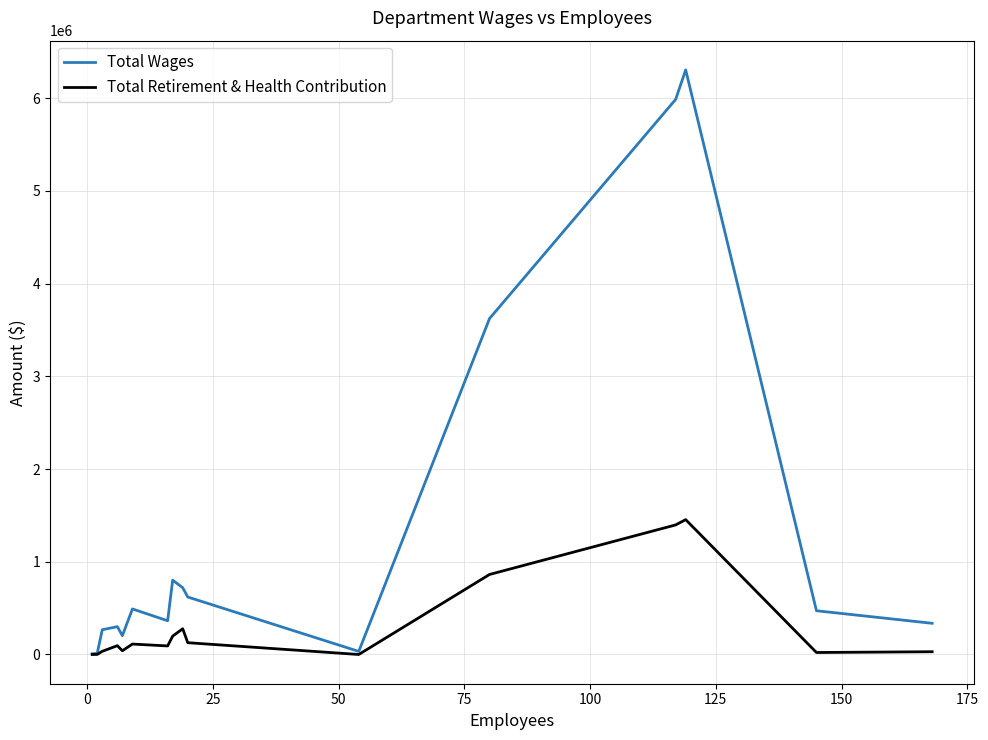

Which series has the widest spread of values?

Total Wages